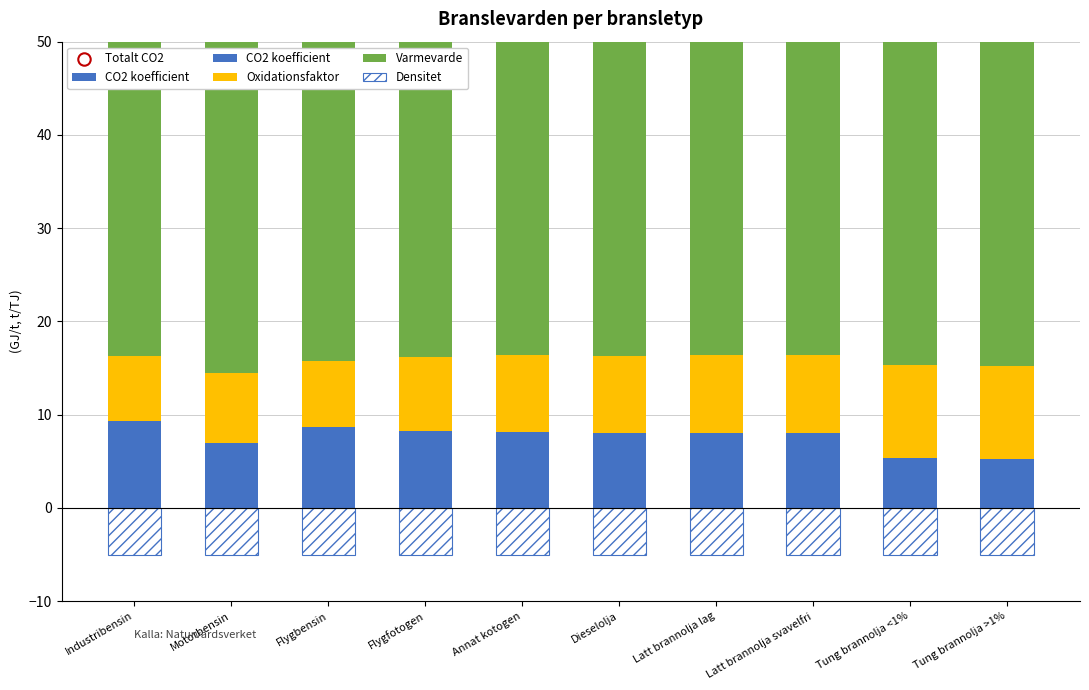

At how many categories does at least one series exceed 0?

10